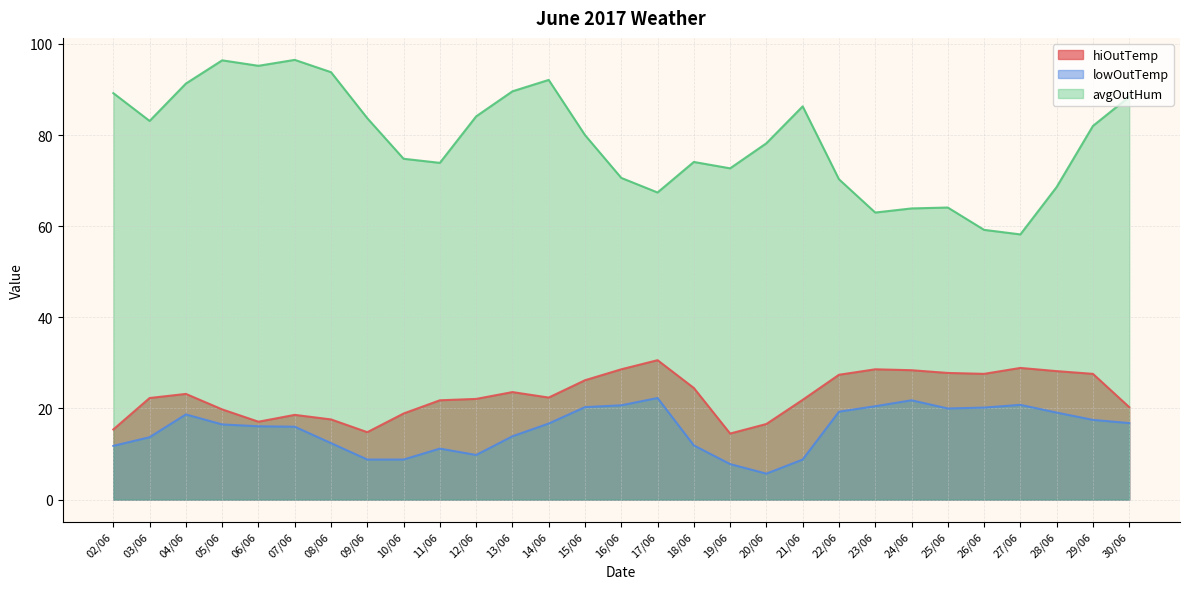

Which series has the largest total across all categories?

avgOutHum